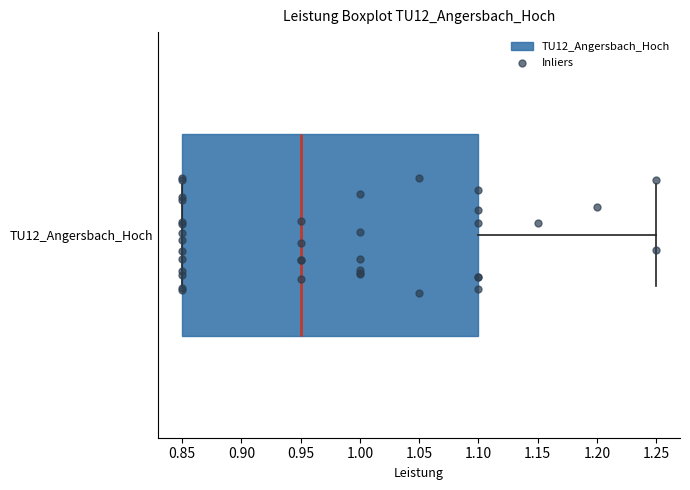

Where is the left edge of the box for TU12_Angersbach_Hoch on the x-axis? The values are not printed on the chart, so give them approximately, as read against the axis.

0.85